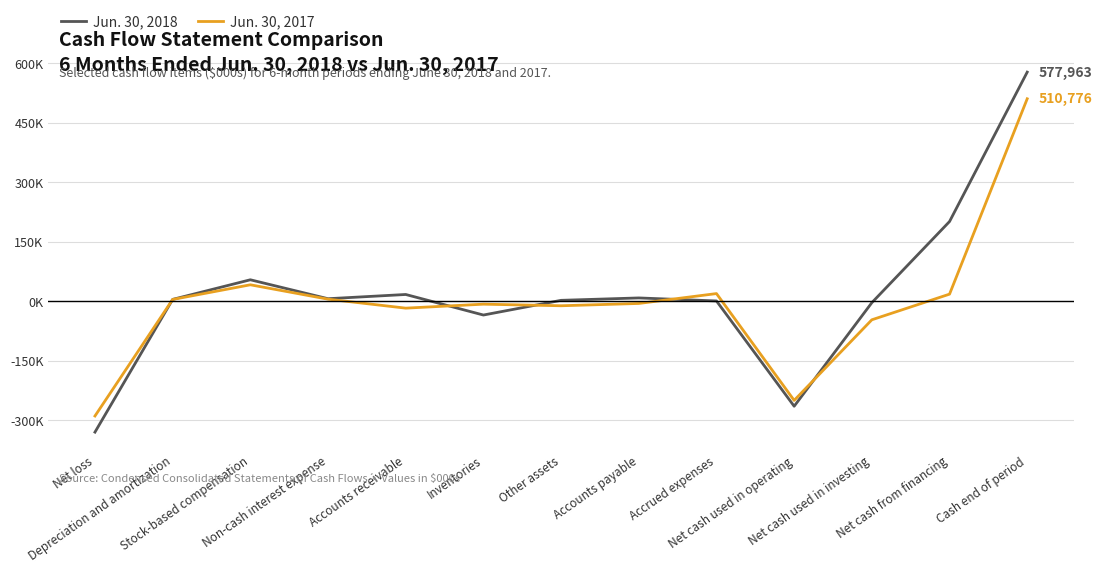

How many data points in Jun. 30, 2017 are less than -5146?

6